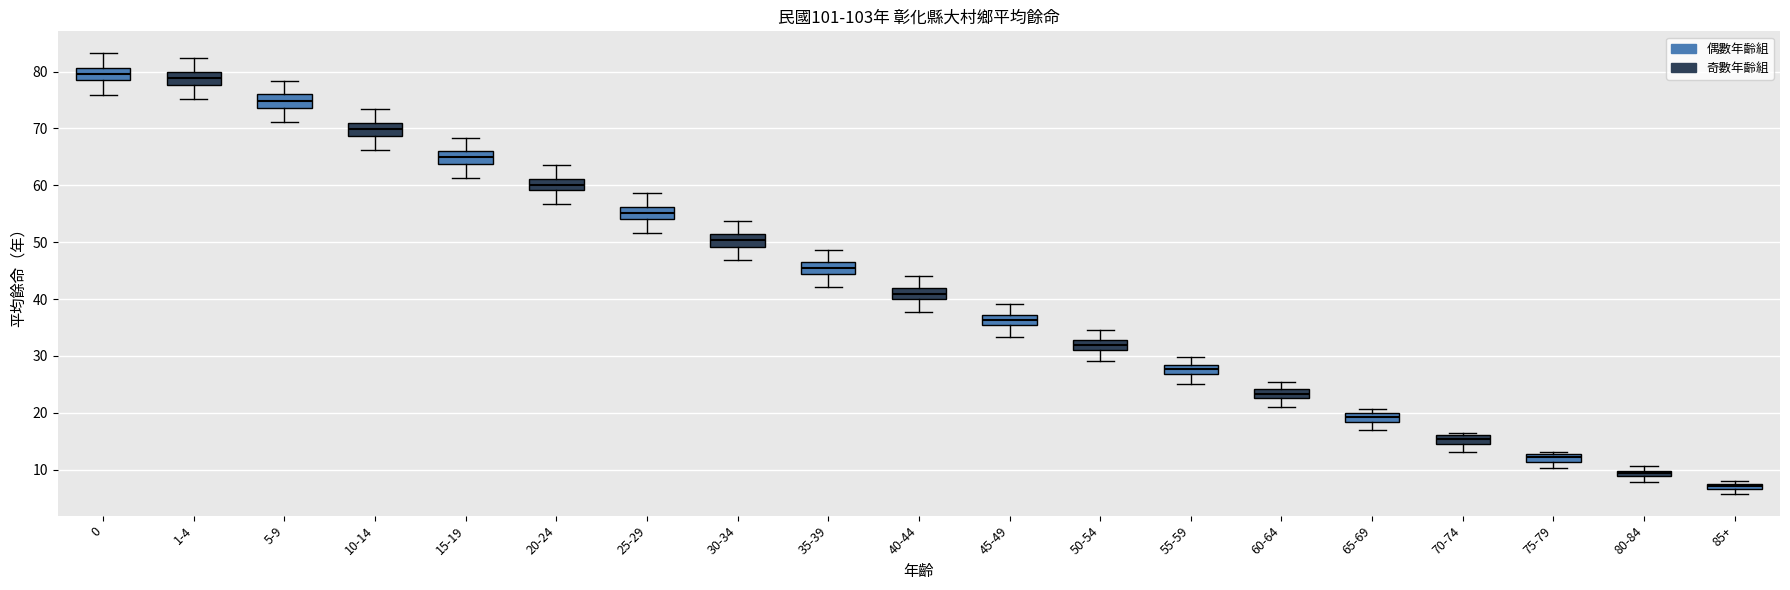

Which box has the lowest median line?

85+